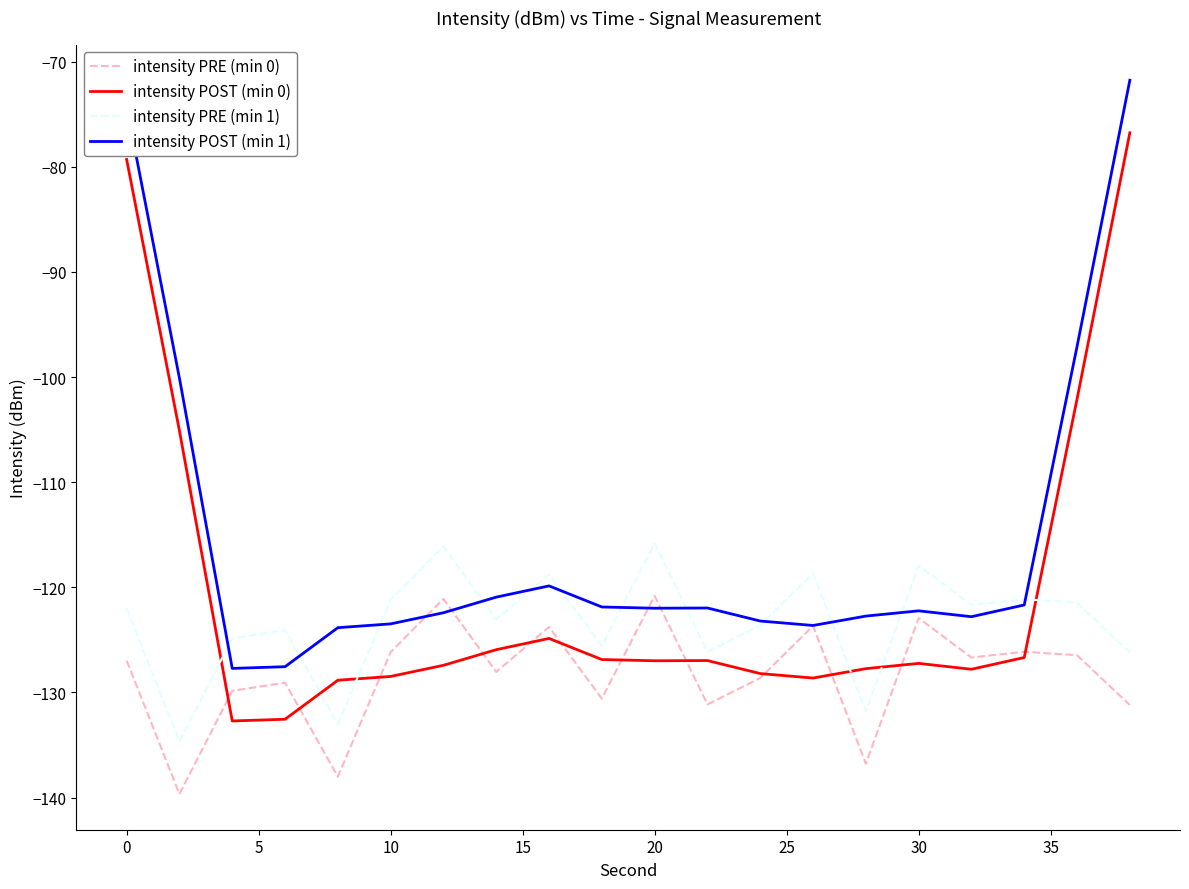

List the series in order of their overall mean, highest first.

intensity POST (min 1), intensity POST (min 0), intensity PRE (min 1), intensity PRE (min 0)